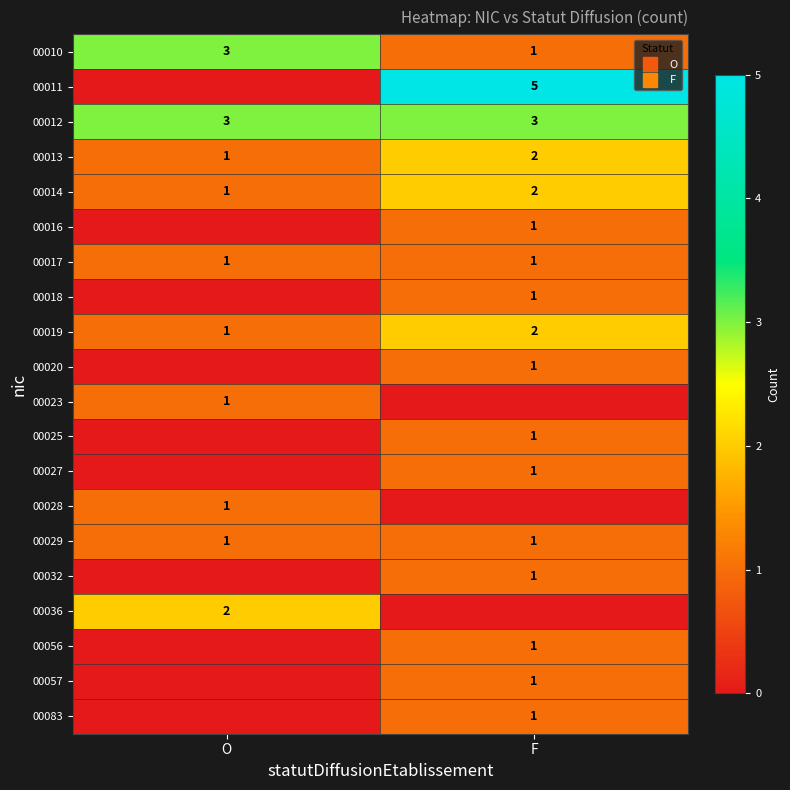

Is the value of 00010 at O greater than the value of 00056 at F?

Yes